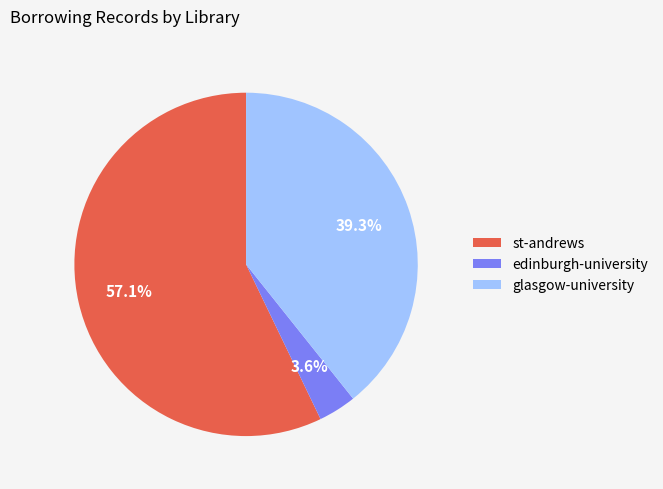

Which category has the smallest portion of the pie?

edinburgh-university